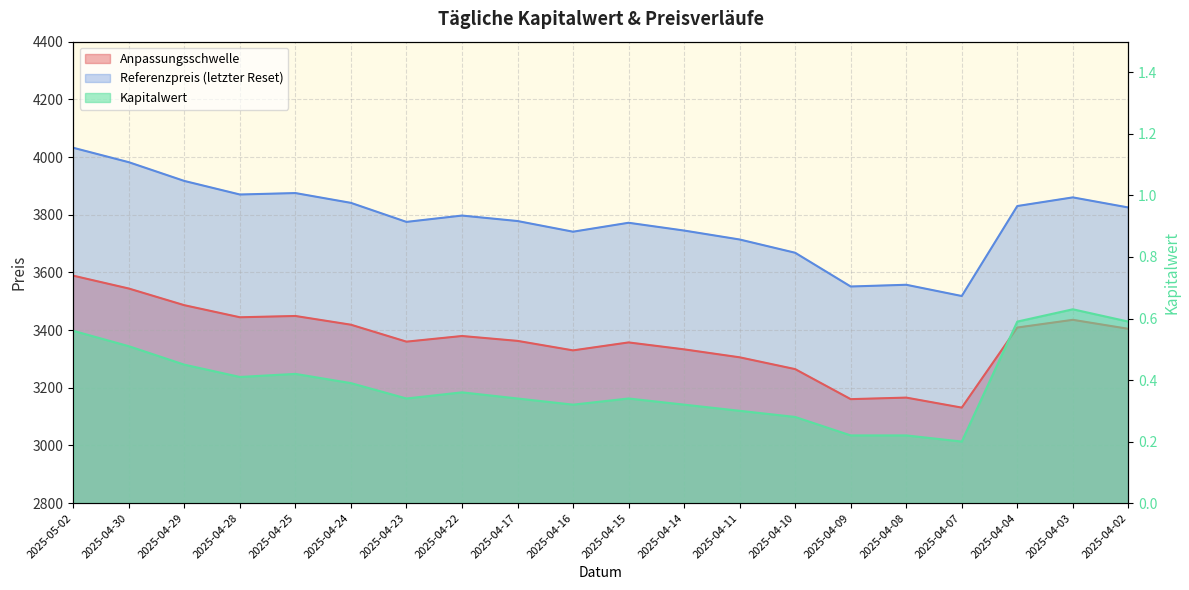

At 2025-04-30, list the series in order from largest to smallest.

Referenzpreis, Anpassungsschwelle, Kapitalwert